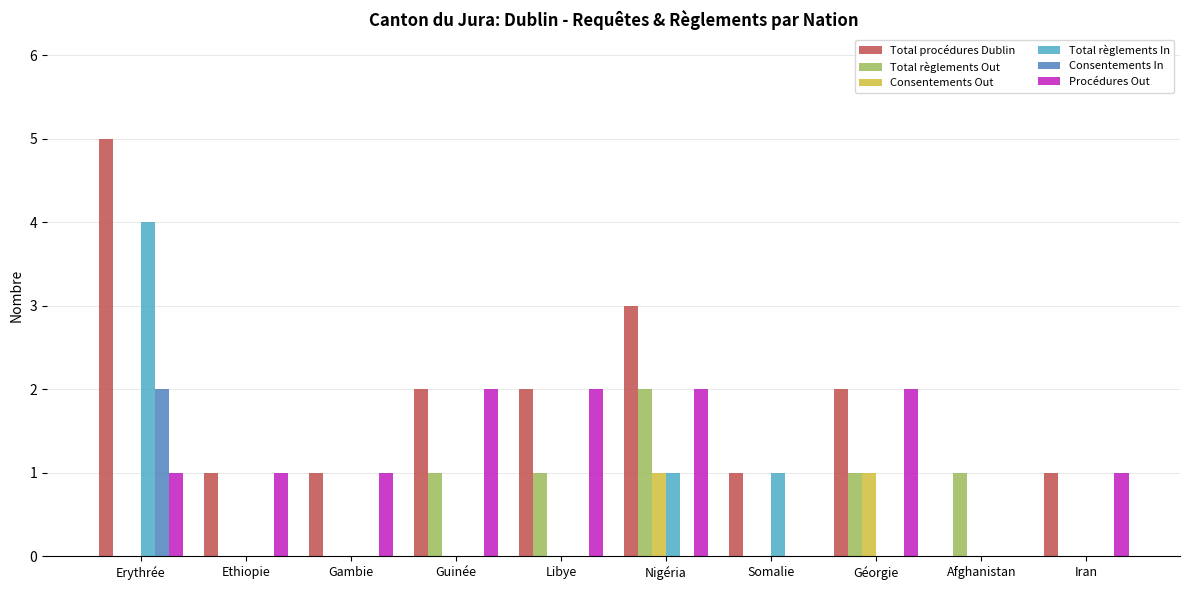

Are the bars horizontal?

No